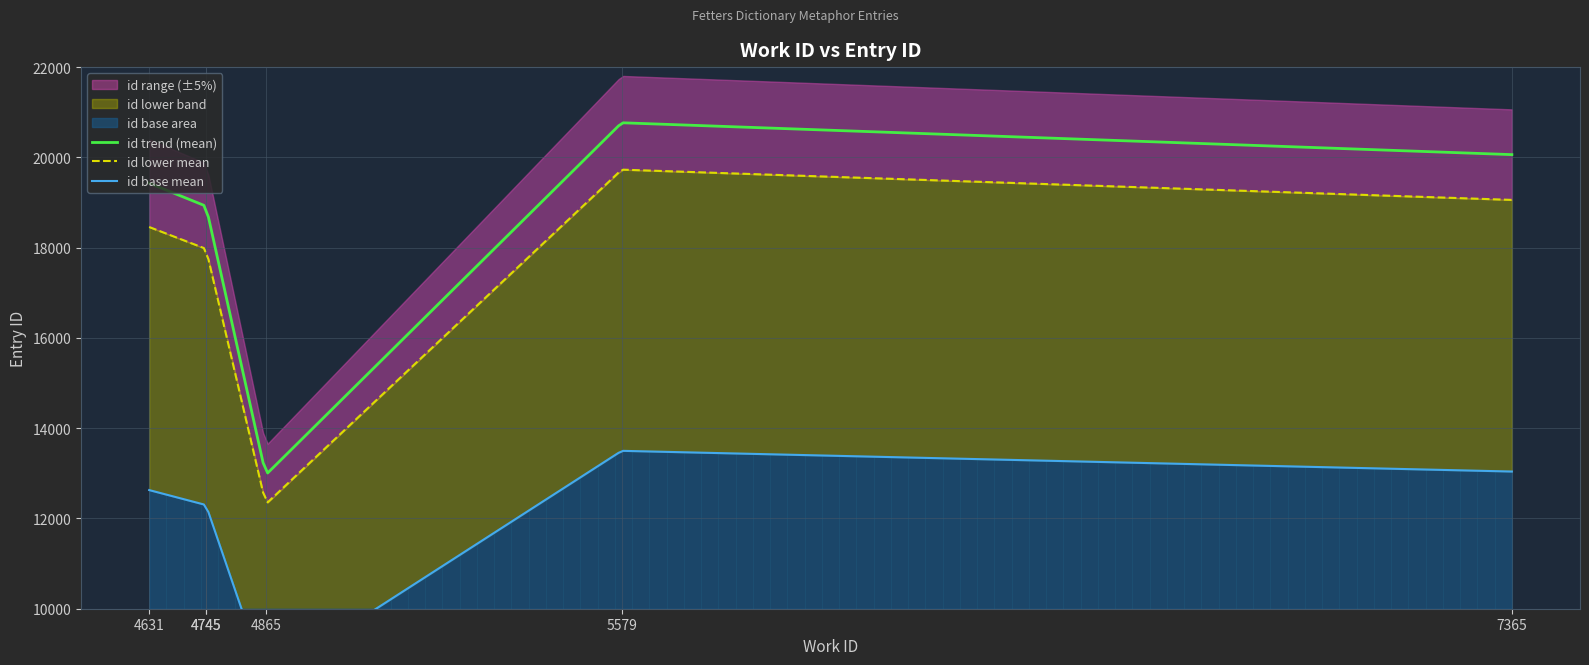

How many data points are above 19429?

2